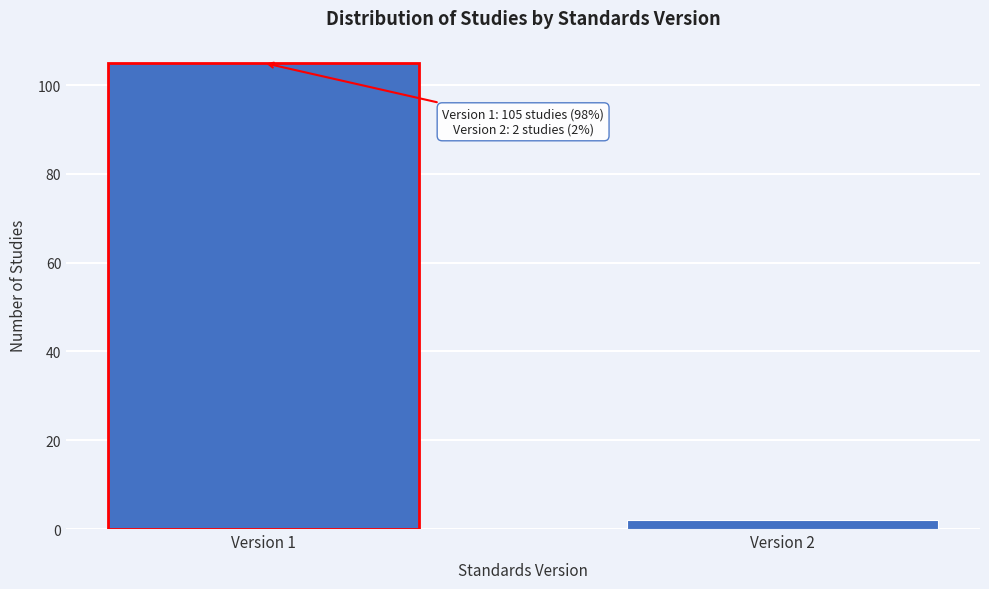

Reading left to right, extract all data points from this chart.

105	2